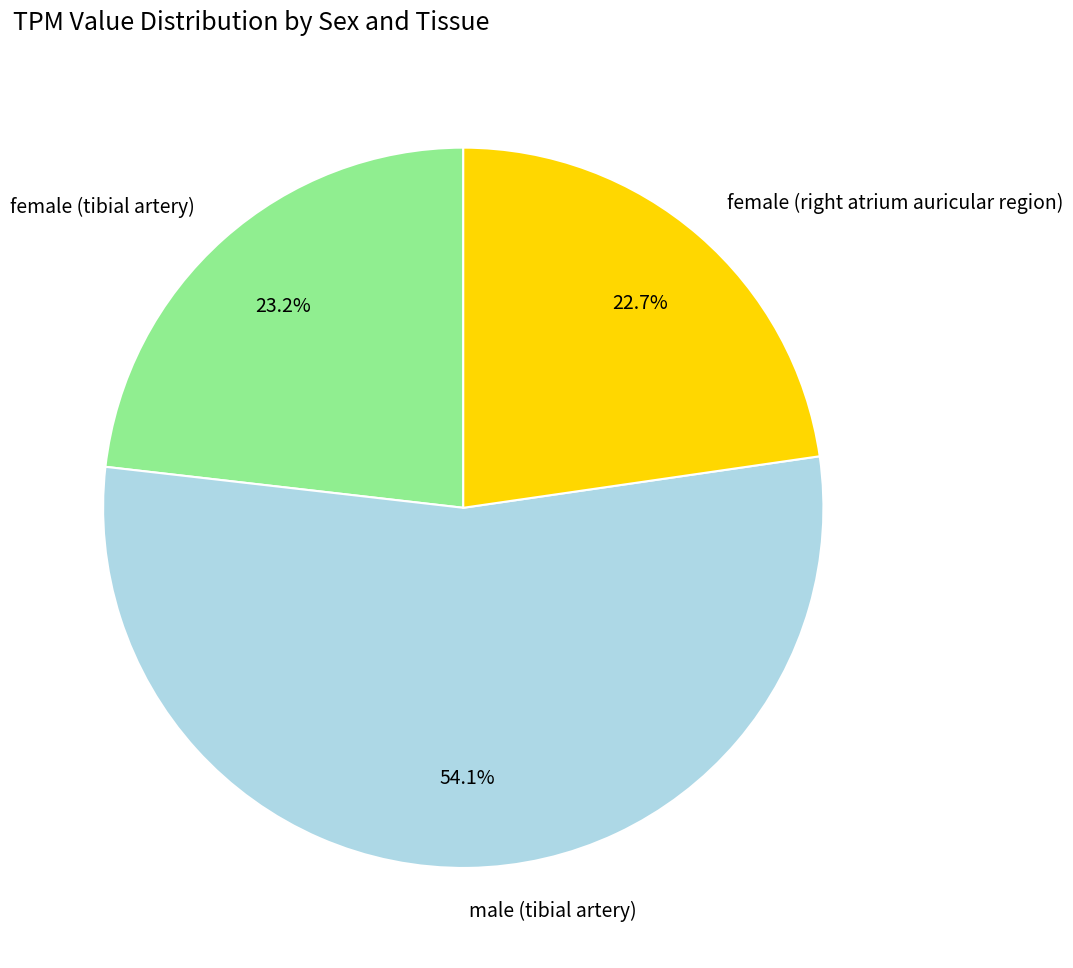

Which slice represents more than half of the pie?

male (tibial artery)